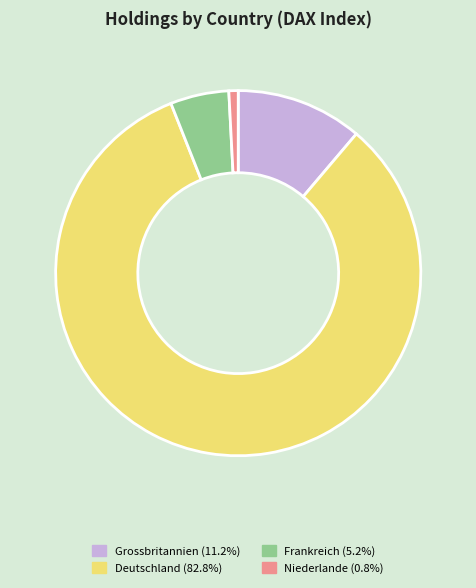

Is there any slice that represents more than half of the pie?

Yes